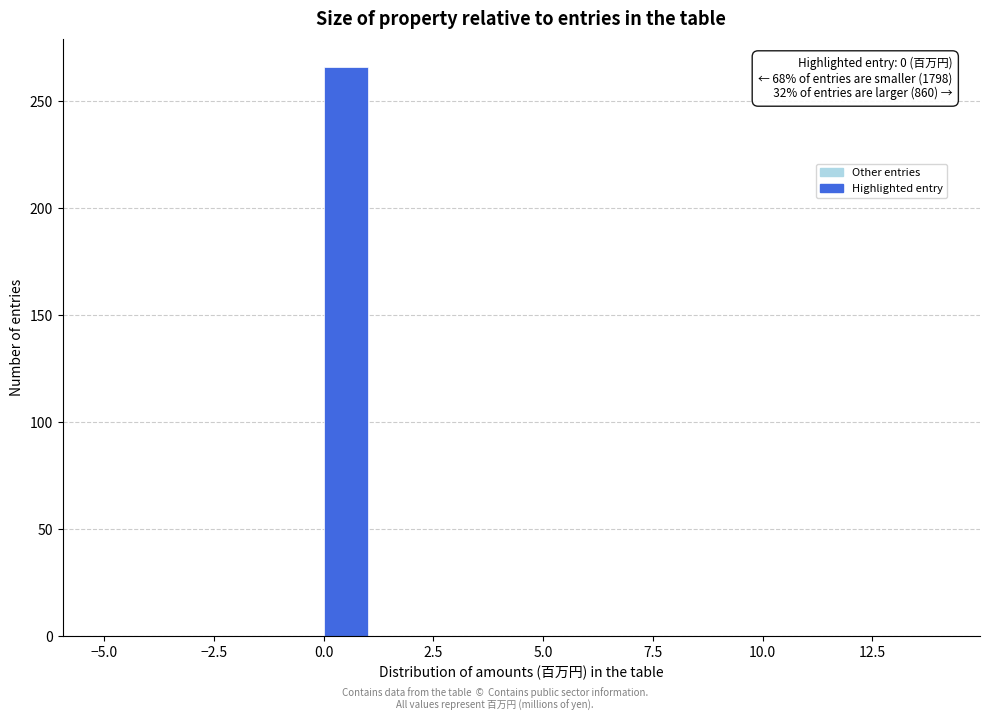

Around what value on the x-axis is the tallest bar? Give the approximate position of its centre, as read against the axis.

0.5